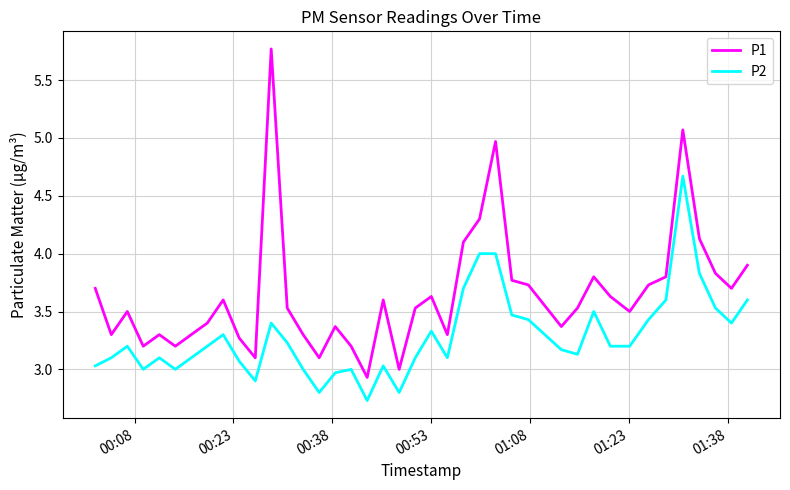

What is the difference between the maximum and minimum values in the P1 series?

2.8